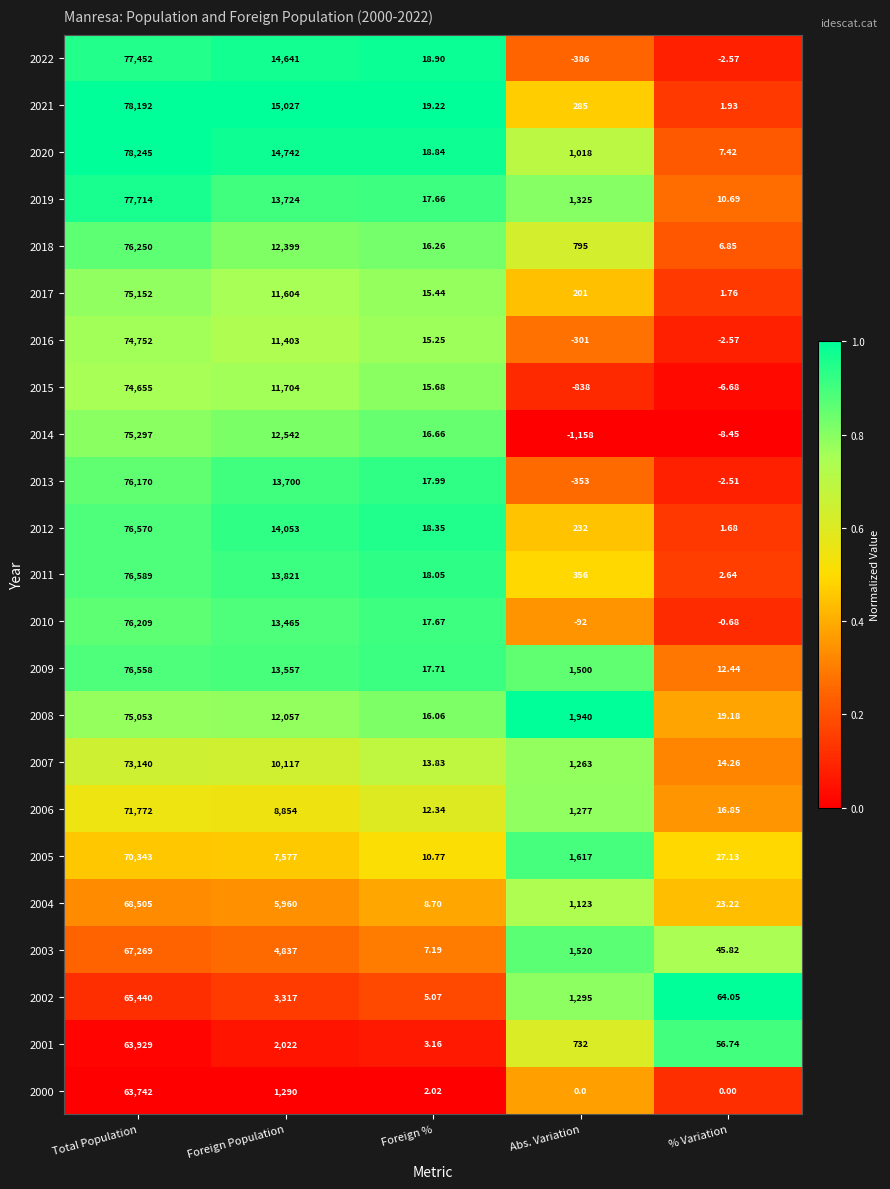

At which category is the sum across all series the highest?

Total Population